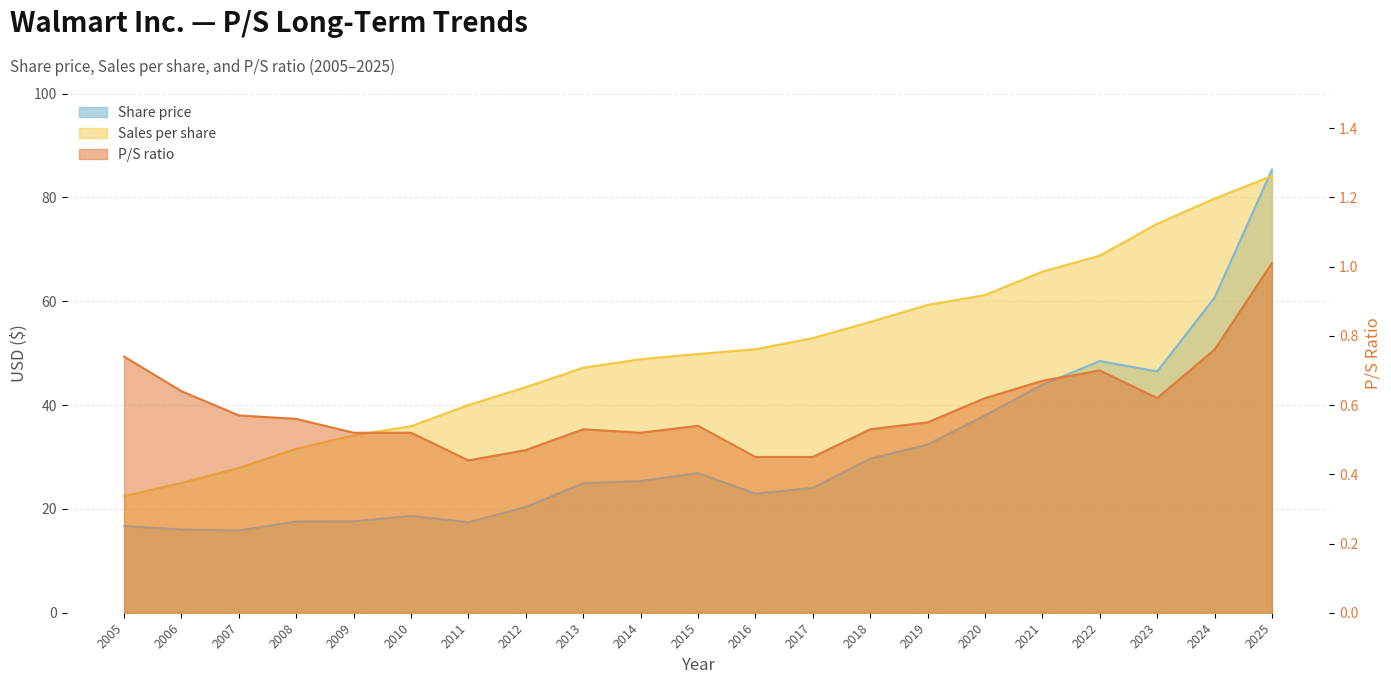

True or false: P/S ratio and Share price intersect in this chart.

False